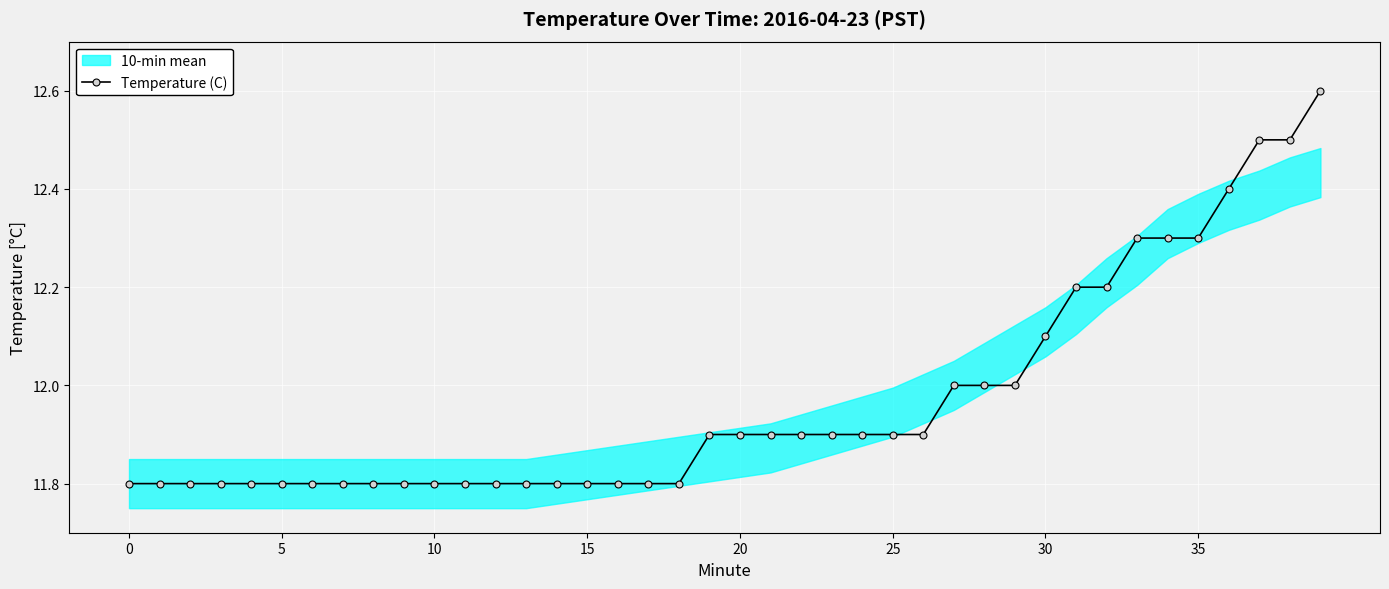

Reading left to right, list all the values displayed in this chart.

11.8	11.8	11.8	11.8	11.8	11.8	11.8	11.8	11.8	11.8	11.8	11.8	11.8	11.8	11.8	11.8	11.8	11.8	11.8	11.9	11.9	11.9	11.9	11.9	11.9	11.9	11.9	12.0	12.0	12.0	12.1	12.2	12.2	12.3	12.3	12.3	12.4	12.5	12.5	12.6